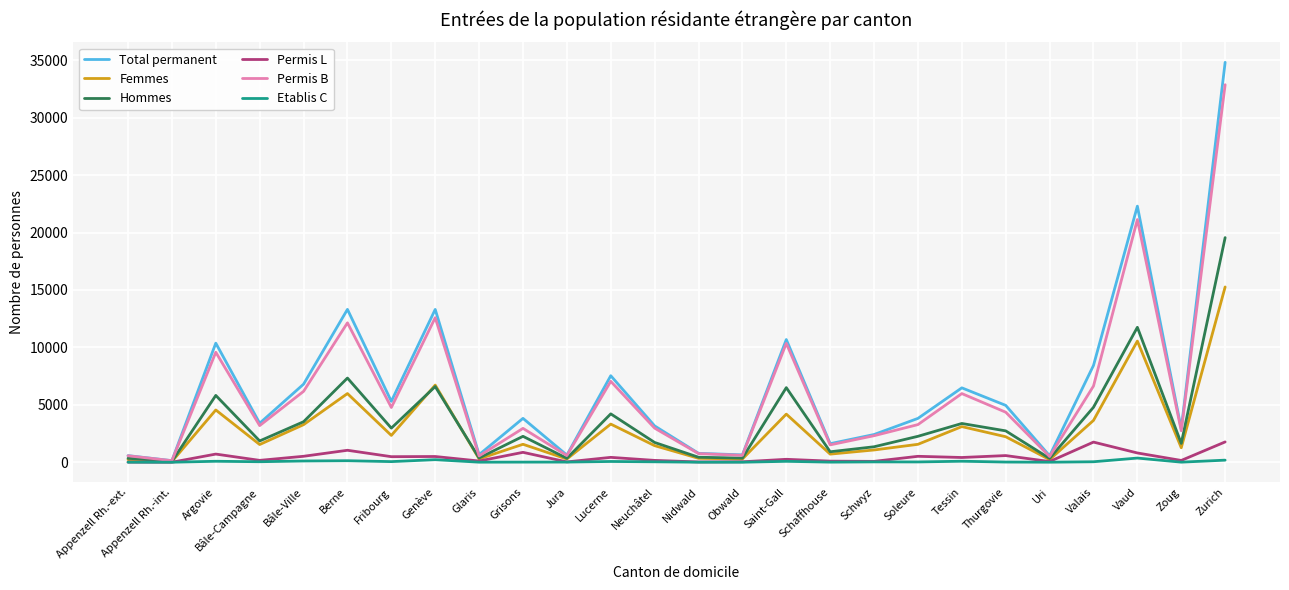

How many lines are shown in the chart?

6